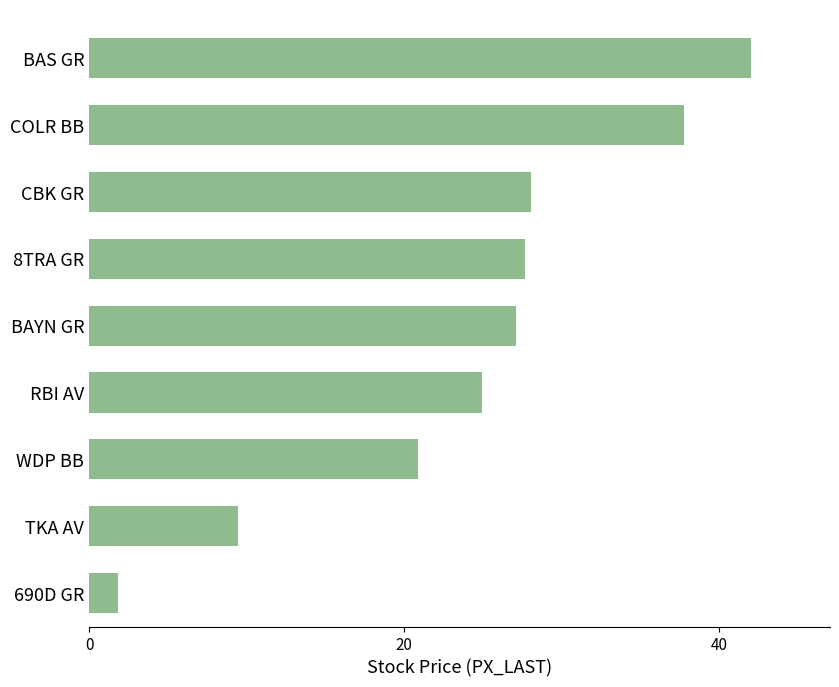

What is the sum of the values at BAS GR and COLR BB?

79.7